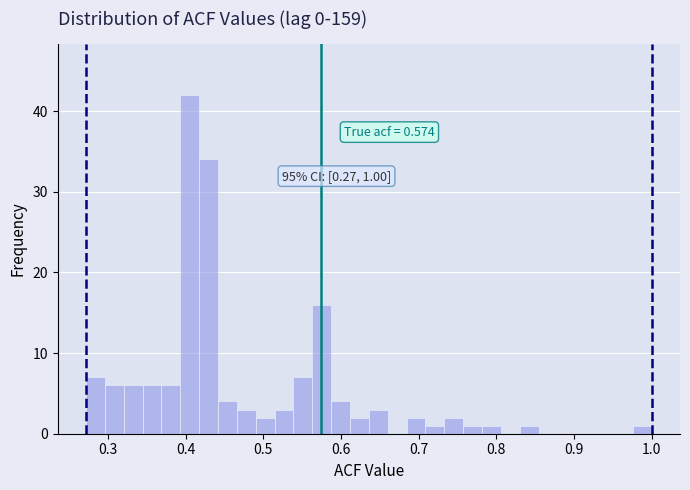

Around what value on the x-axis is the tallest bar? Give the approximate position of its centre, as read against the axis.

0.41